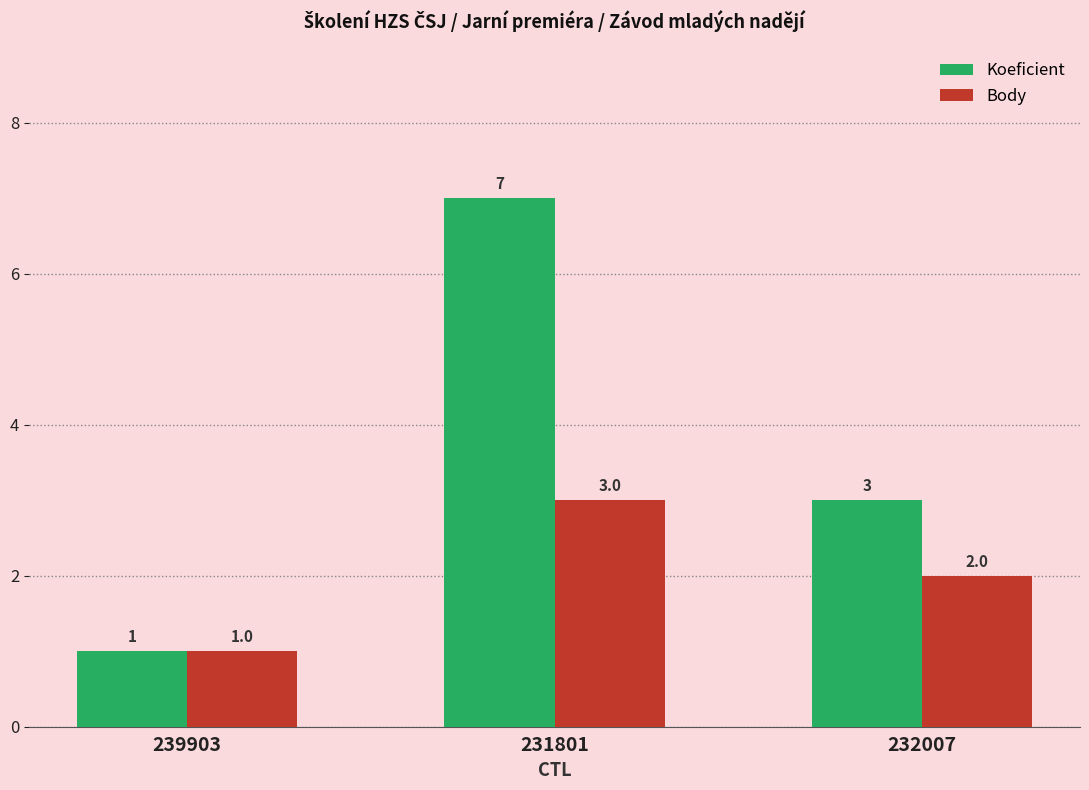

What is the label of the 3rd bar from the left?

232007